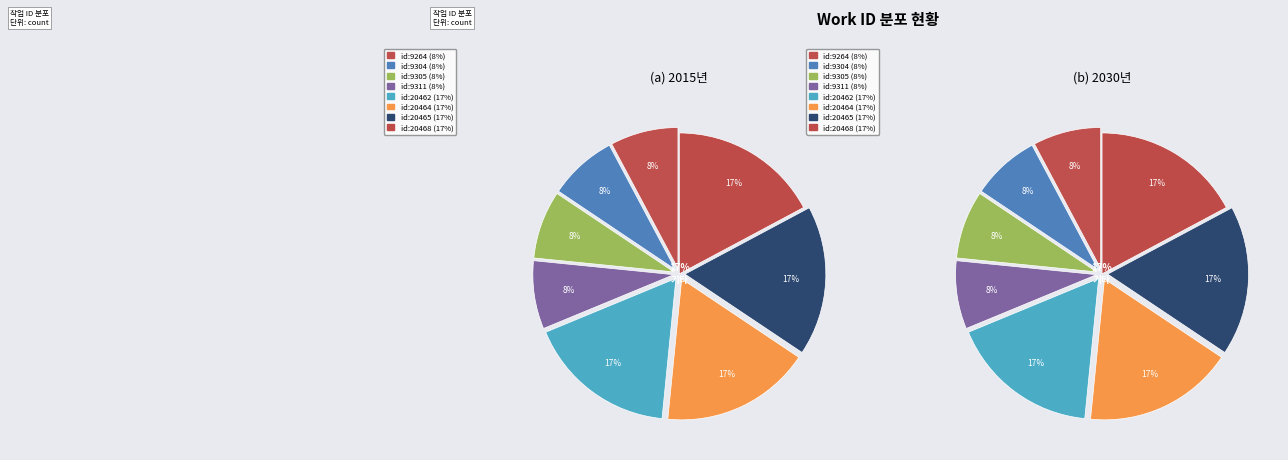

The 9305 slice represents 15% of the pie. True or false?

False